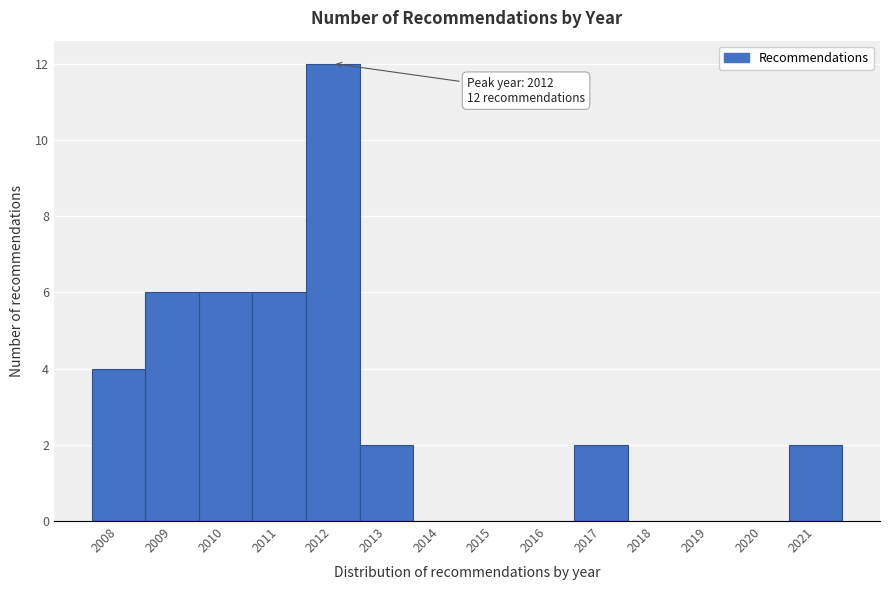

Which range on the x-axis has the tallest bar?

2011.5 to 2012.5